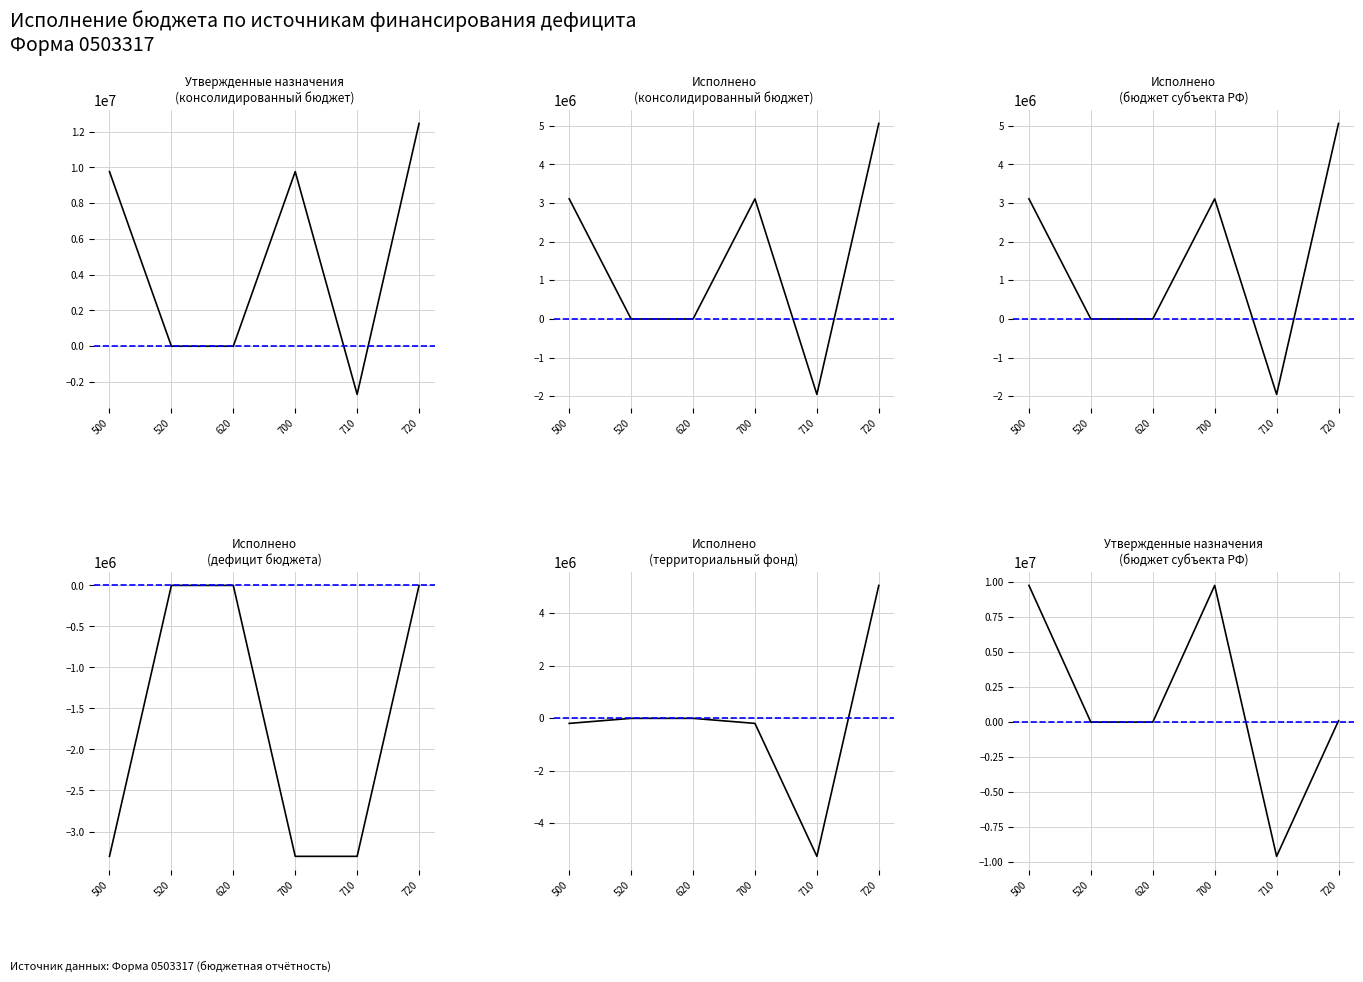

True or false: Исполнено
(консолидированный бюджет) has a value of 2081127.4 at 500.

False